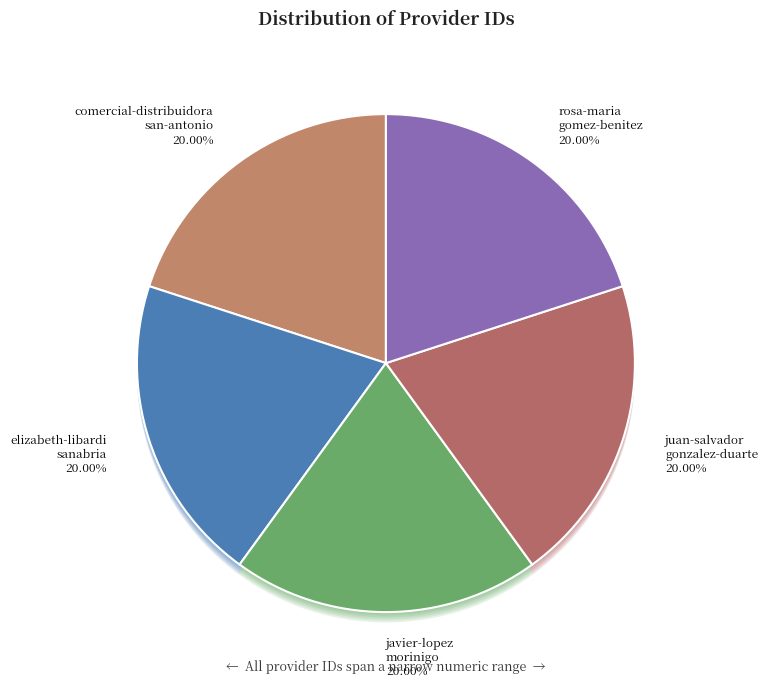

What percentage is the juan-salvador-gonzalez-duarte slice, to the nearest percent?

20%